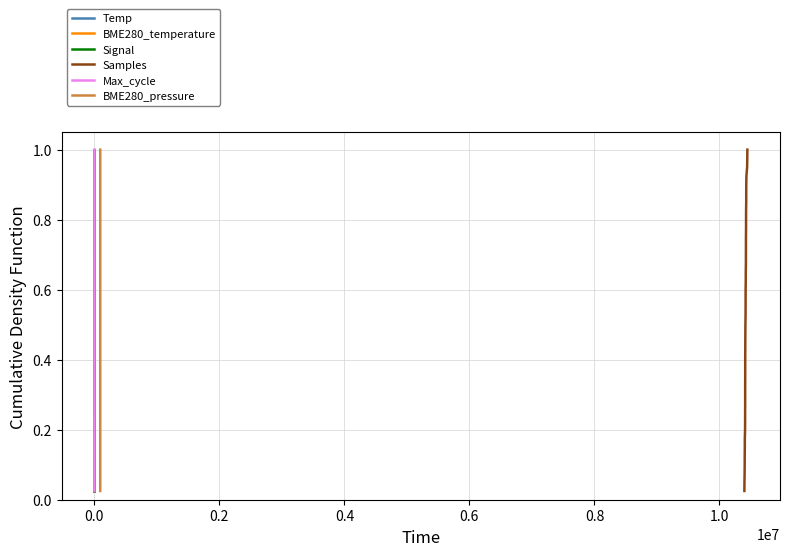

Is it true that BME280_pressure equals 0.3 at 38?

False